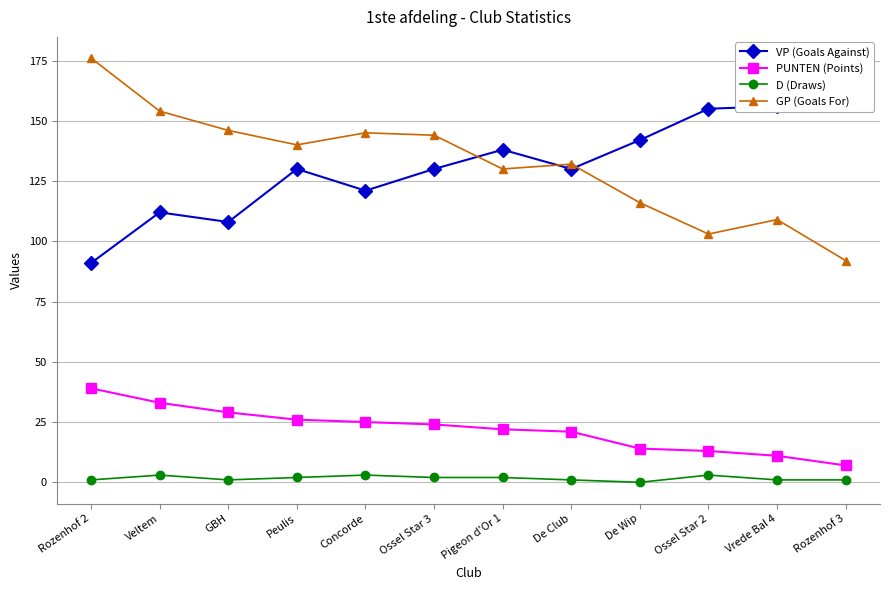

What is the label of the 10th point from the right?

GBH